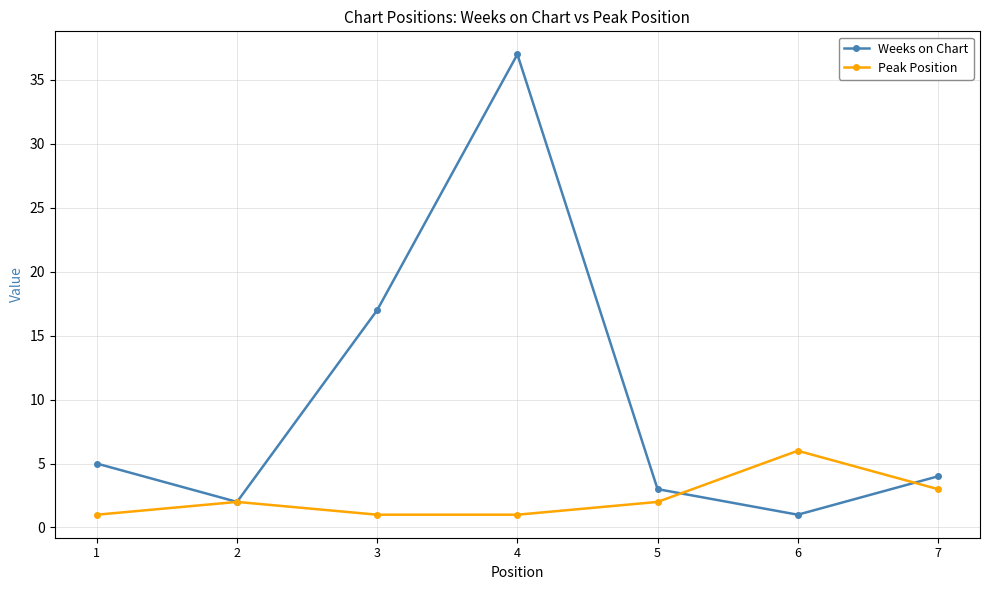

The value of Weeks on Chart at 2 is 2. True or false?

True